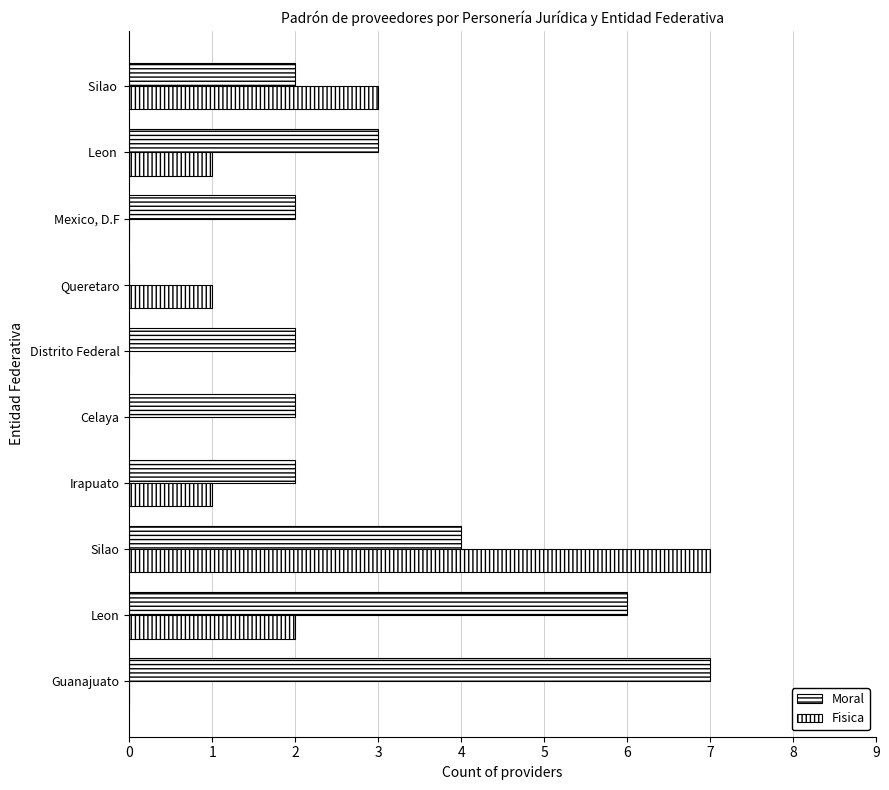

How many positive values does the Moral series have?

9